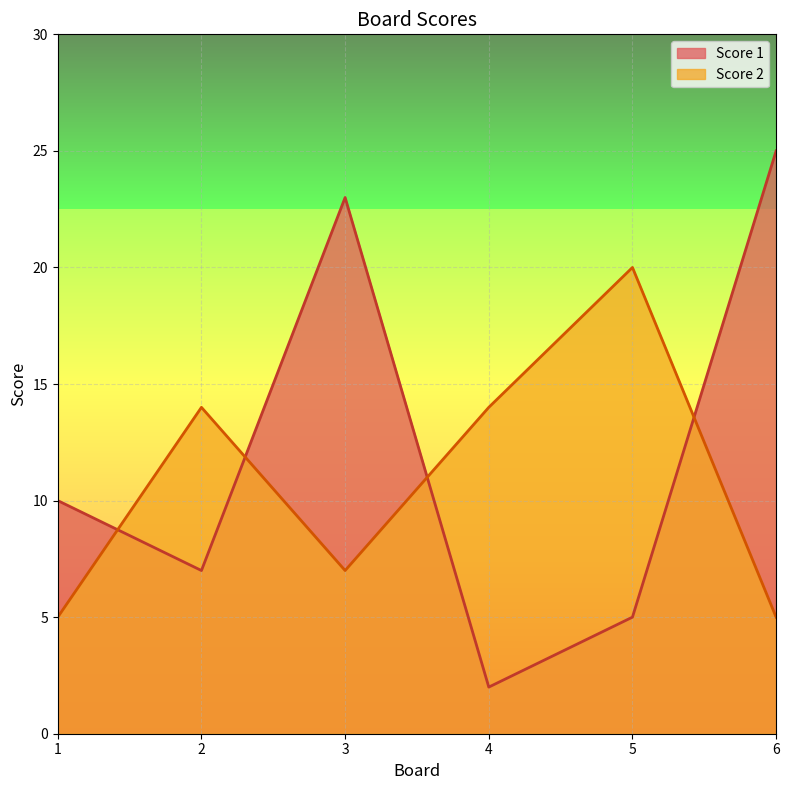

What is the maximum value for Score 2?

20